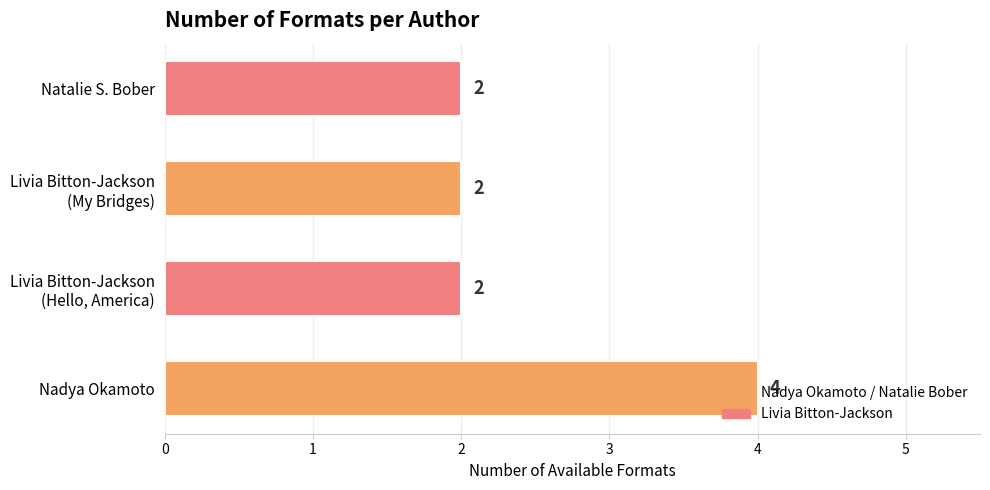

Which label corresponds to the largest value in the chart?

Nadya Okamoto